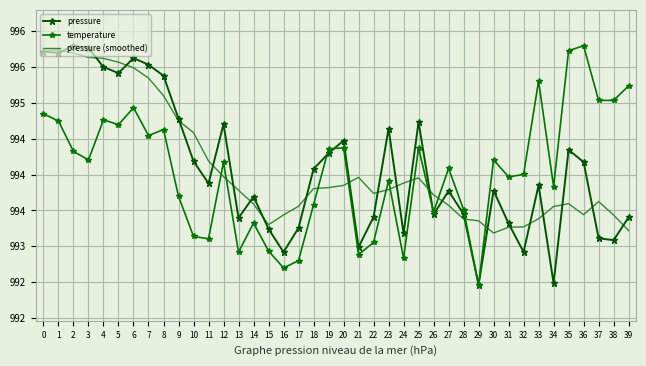

List the series in order of their peak value, lowest first.

pressure (smoothed), pressure, temperature